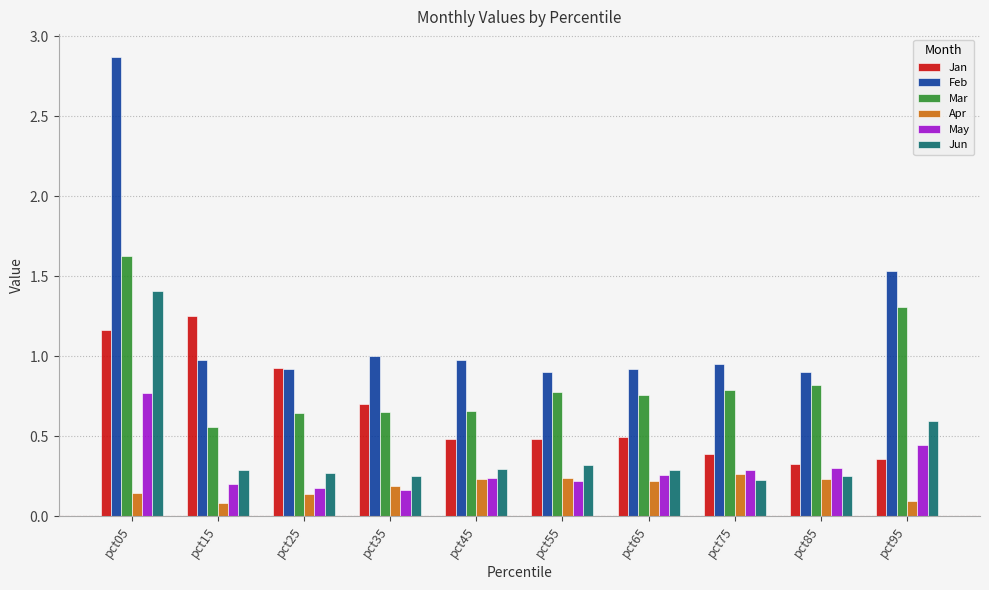

What is the minimum value for Feb?

0.9